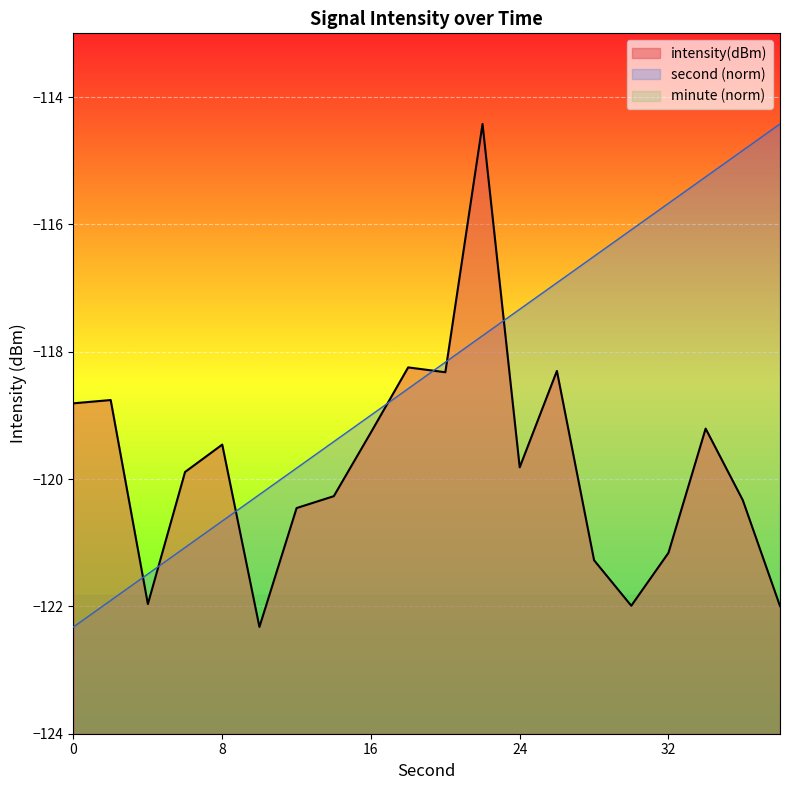

Which category has the highest value across all series?

22